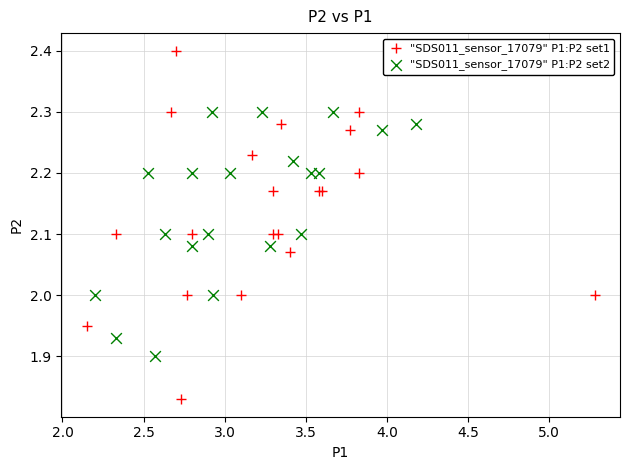

Which series reaches the maximum Y coordinate?

"SDS011_sensor_17079" P1:P2 set1